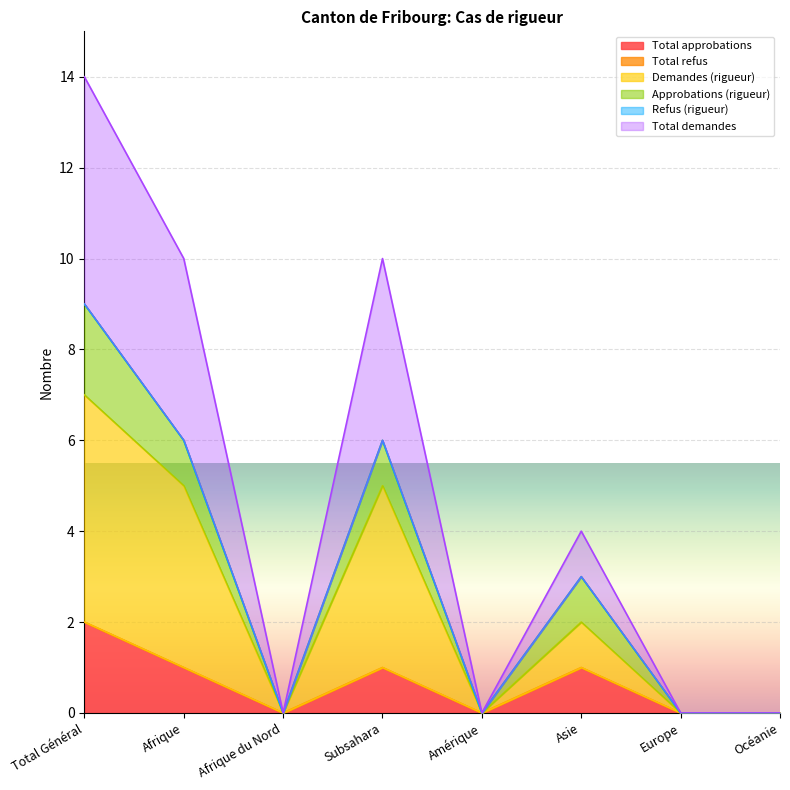

What is the difference between the maximum and second lowest values in the Demandes (rigueur) series?

7